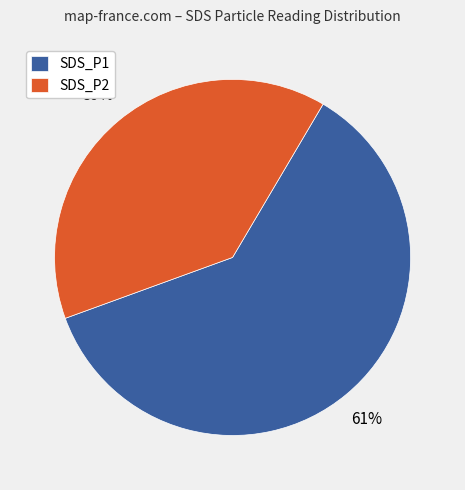

Rank the categories by value from lowest to highest.

SDS_P2, SDS_P1